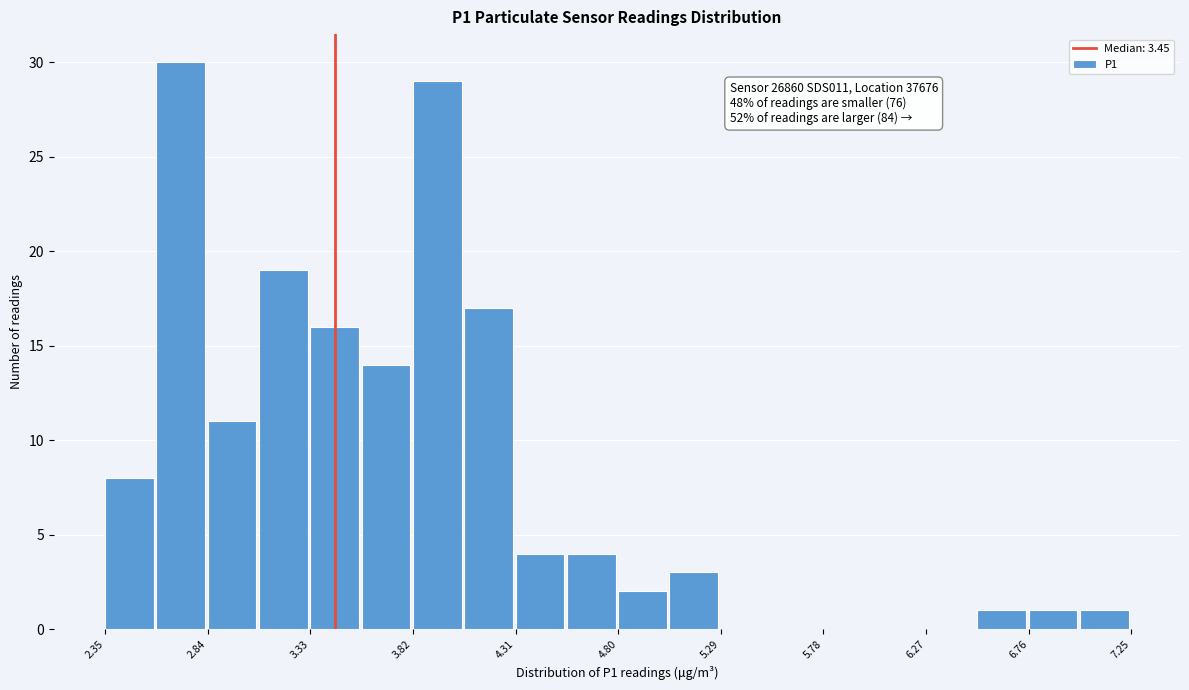

Over which range of the x-axis is the bar tallest?

2.595 to 2.840